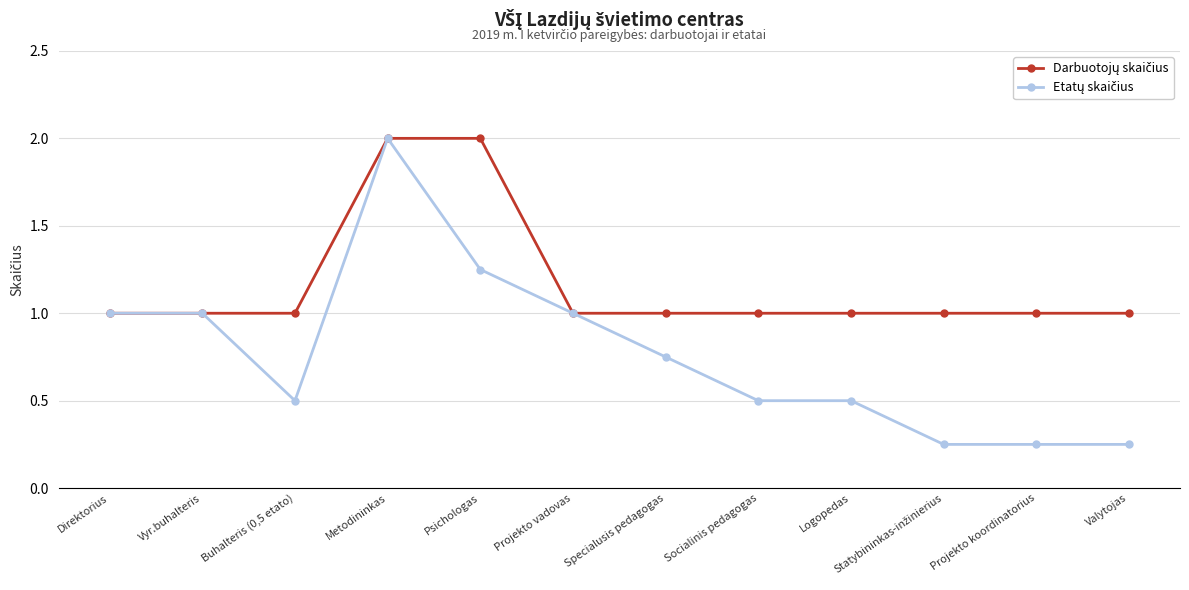

What is the difference between the highest and lowest values at Logopedas?

0.5